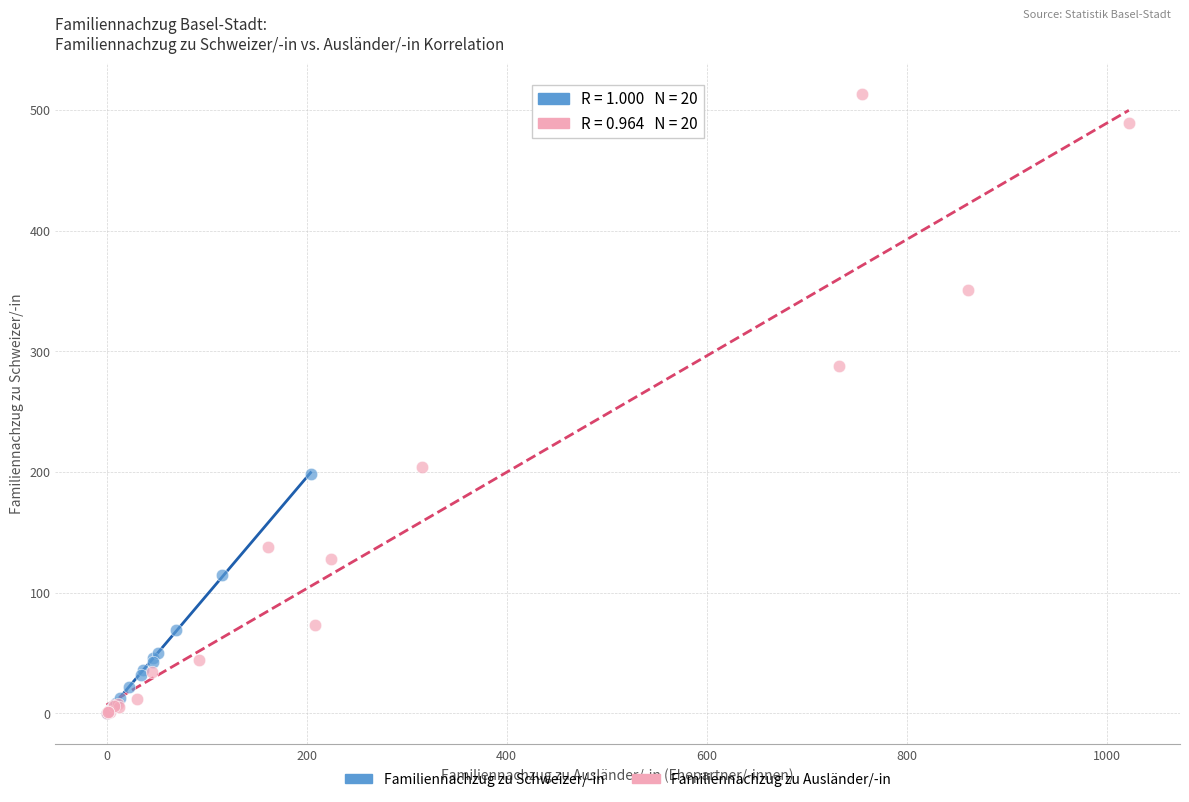

Which series has the widest spread of Y values?

Familiennachzug zu Ausländer/-in